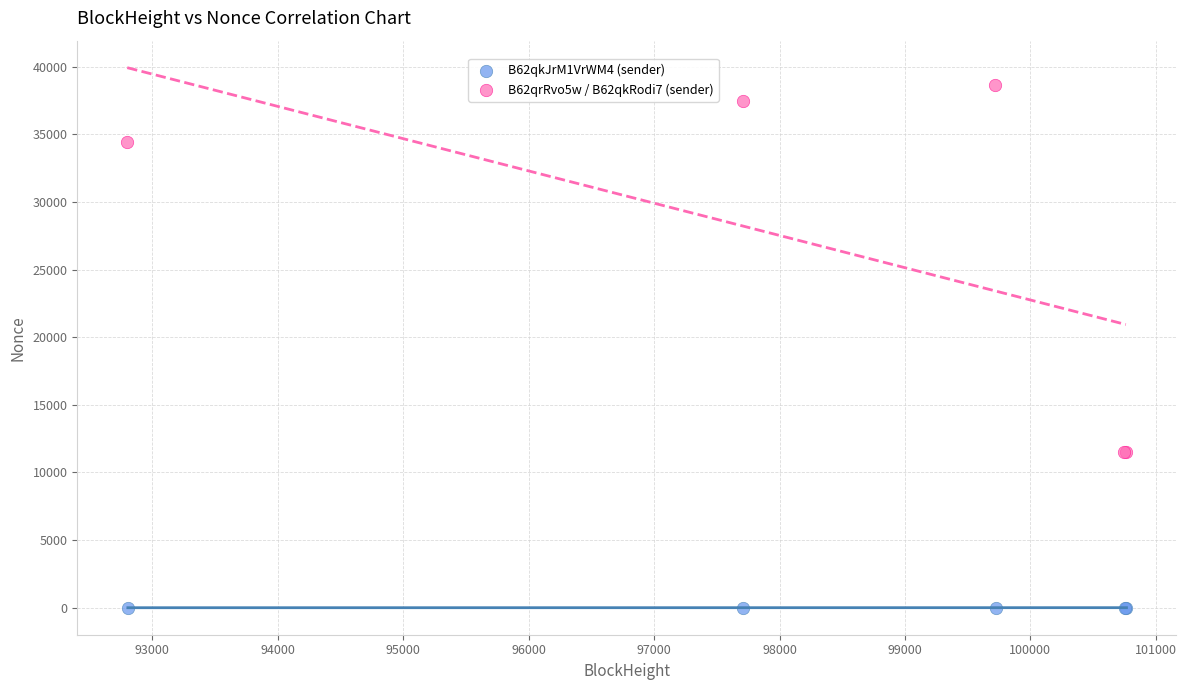

What are all the series names shown in the legend?

B62qkJrM1VrWM4 (sender), B62qrRvo5w / B62qkRodi7 (sender)